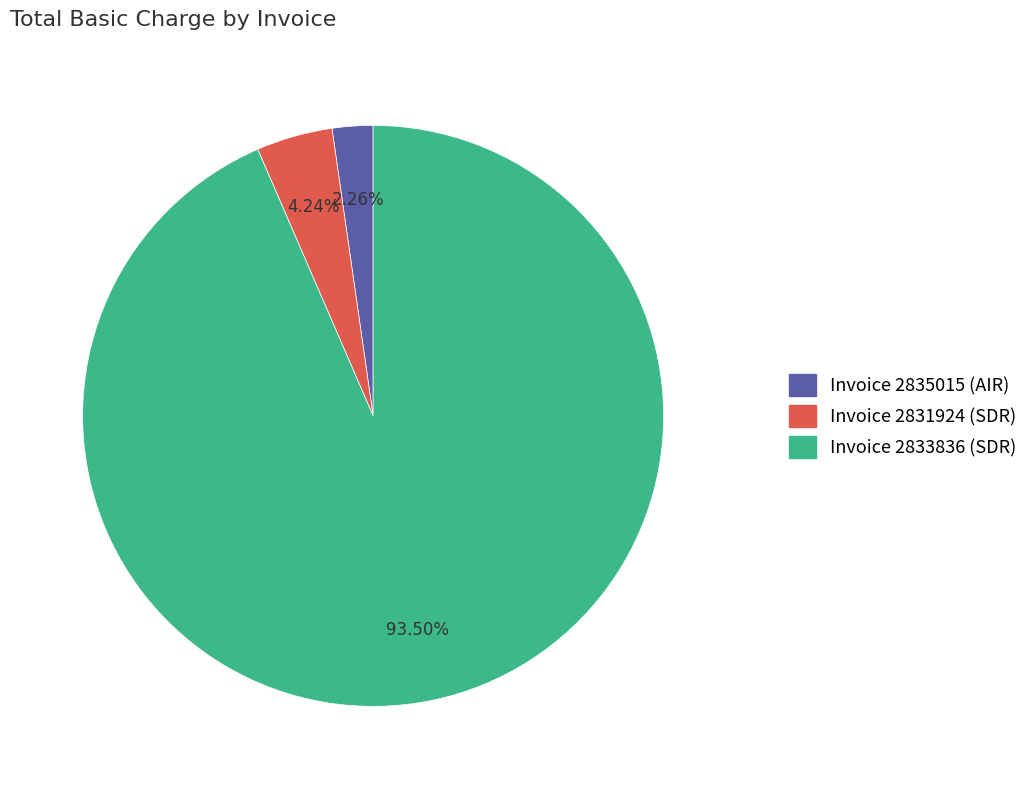

To the nearest percent, what is the combined percentage of Invoice 2831924 (SDR) and Invoice 2833836 (SDR)?

98%